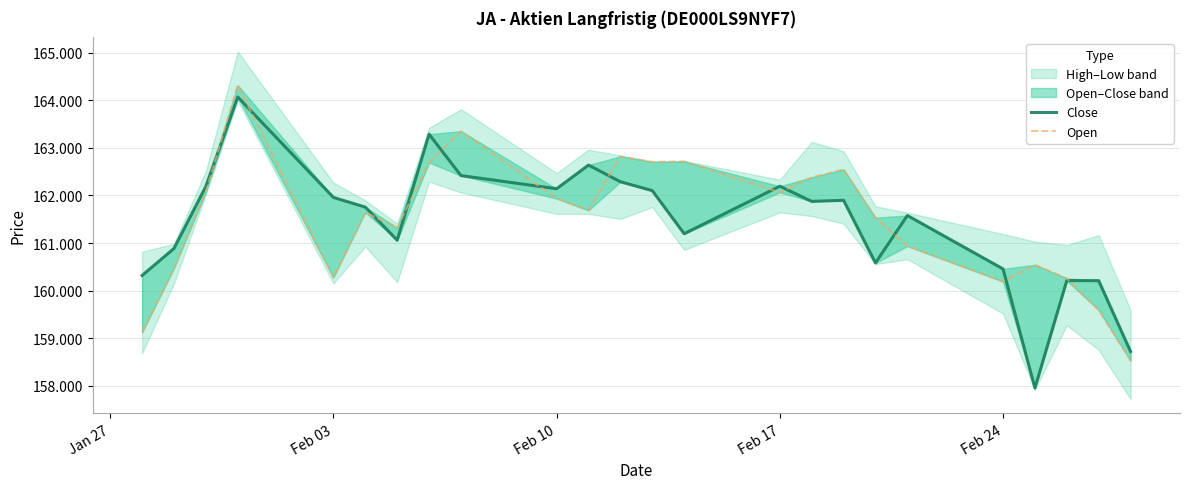

What is the greatest value displayed?

164320